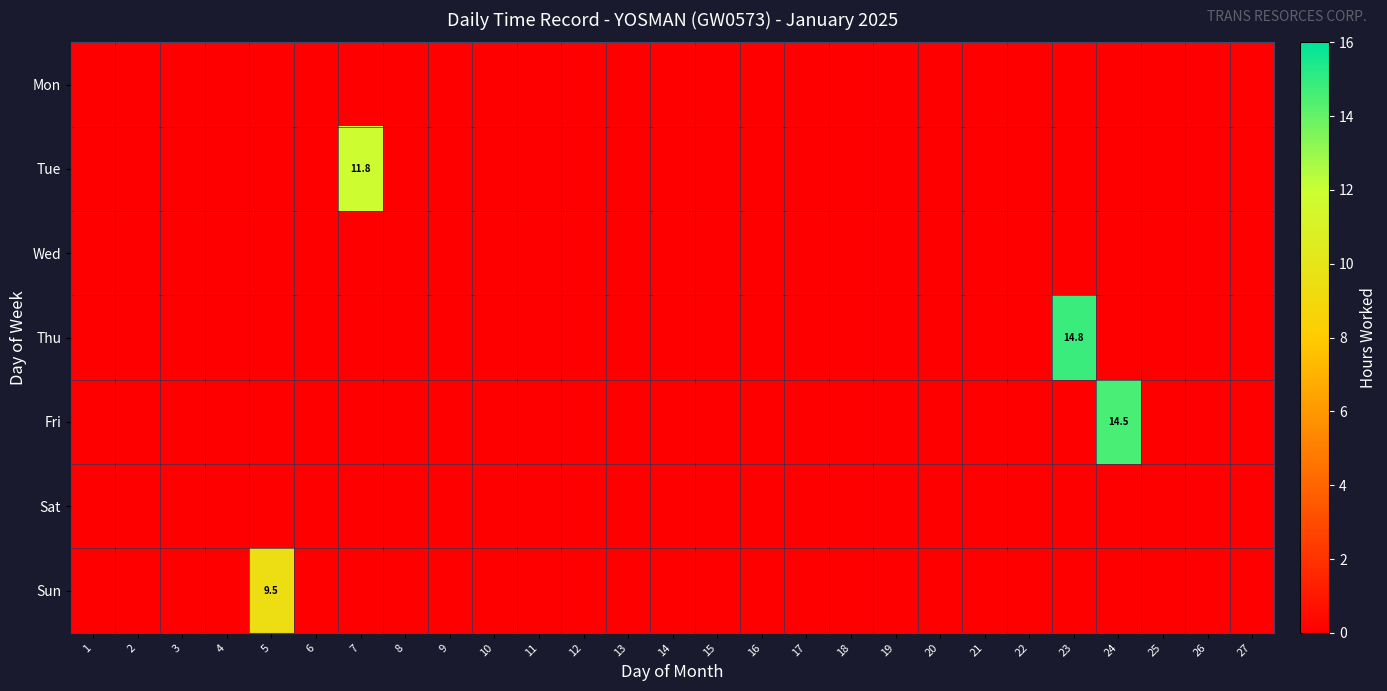

Which has a higher value, 6 or 16?

6